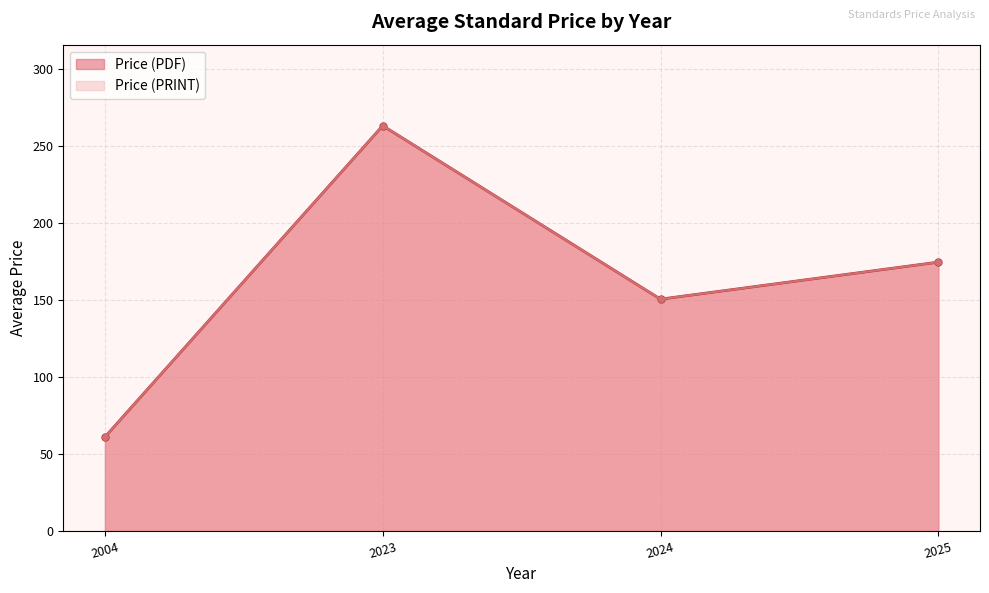

True or false: Price (PDF) and Price (PRINT) cross at least once.

False